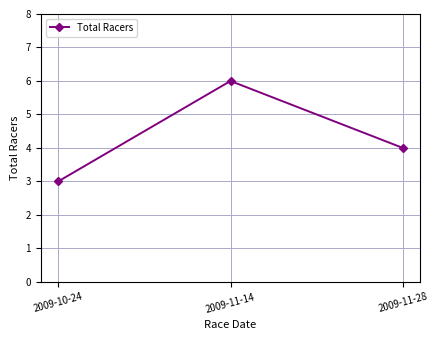

Reading left to right, what are all the values shown in this chart?

3	6	4